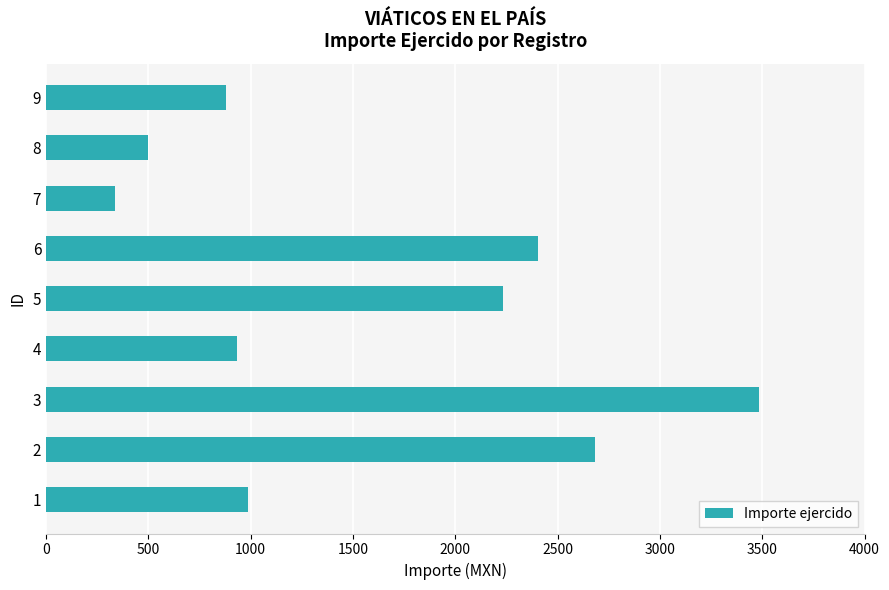

Reading bottom to top, extract all data points from this chart.

1=989.4	2=2684.7	3=3481.8	4=932.1	5=2231.7	6=2405.5	7=338.5	8=500.0	9=878.2